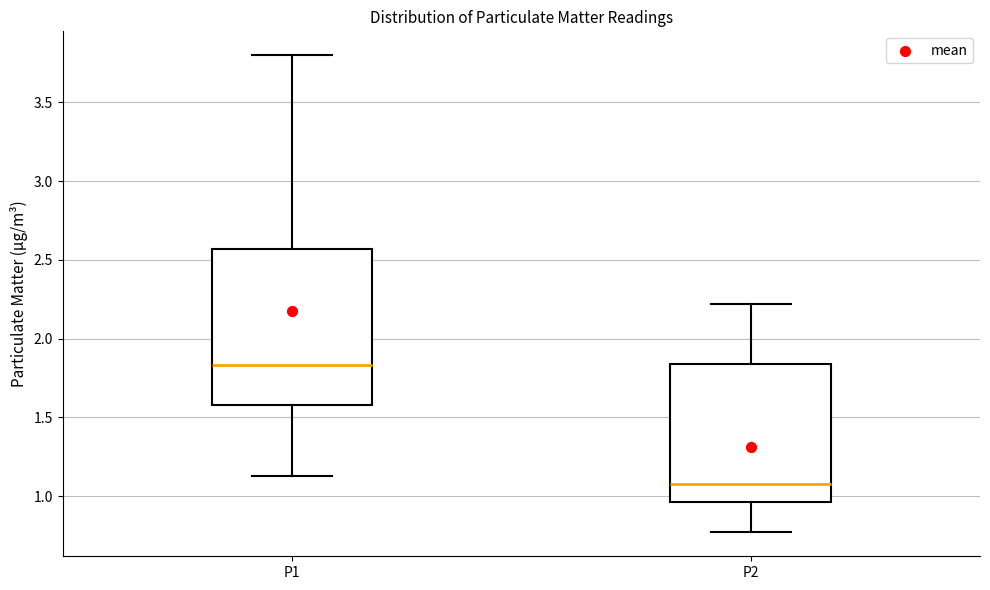

Reading left to right, transcribe this box plot: for each box, give where its median line is, the range the box spans, and where its two whiskers end, as read against the y-axis. The values are not printed on the chart, so give them approximately, as read against the axis.

P1: median 1.85, box 1.60 to 2.55, whiskers 1.15 to 3.80
P2: median 1.10, box 0.95 to 1.85, whiskers 0.75 to 2.20